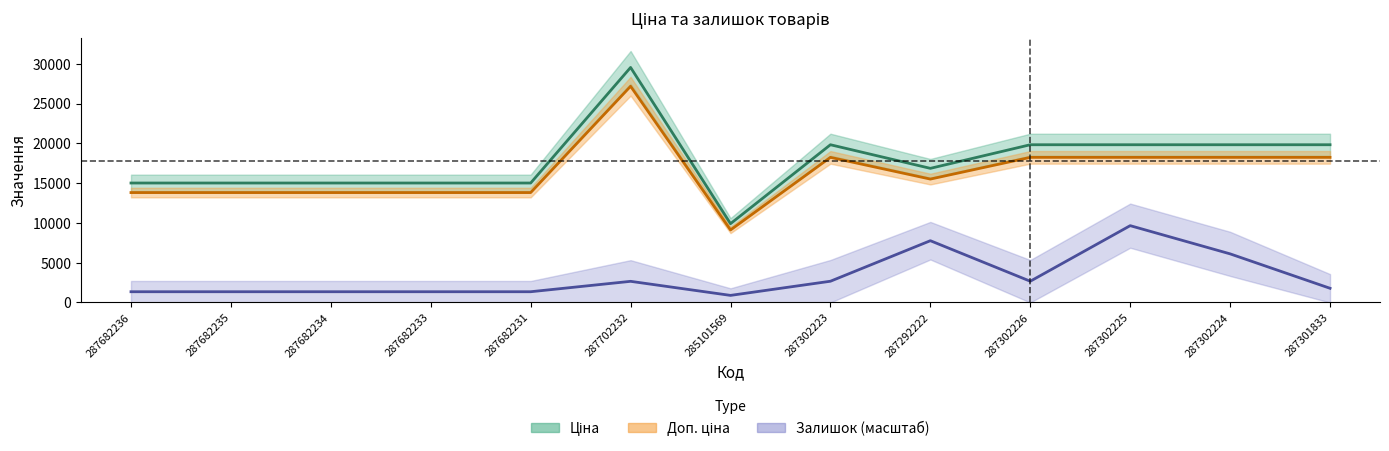

True or false: Доп. ціна has a value of 18244.6 at 287302226.

True